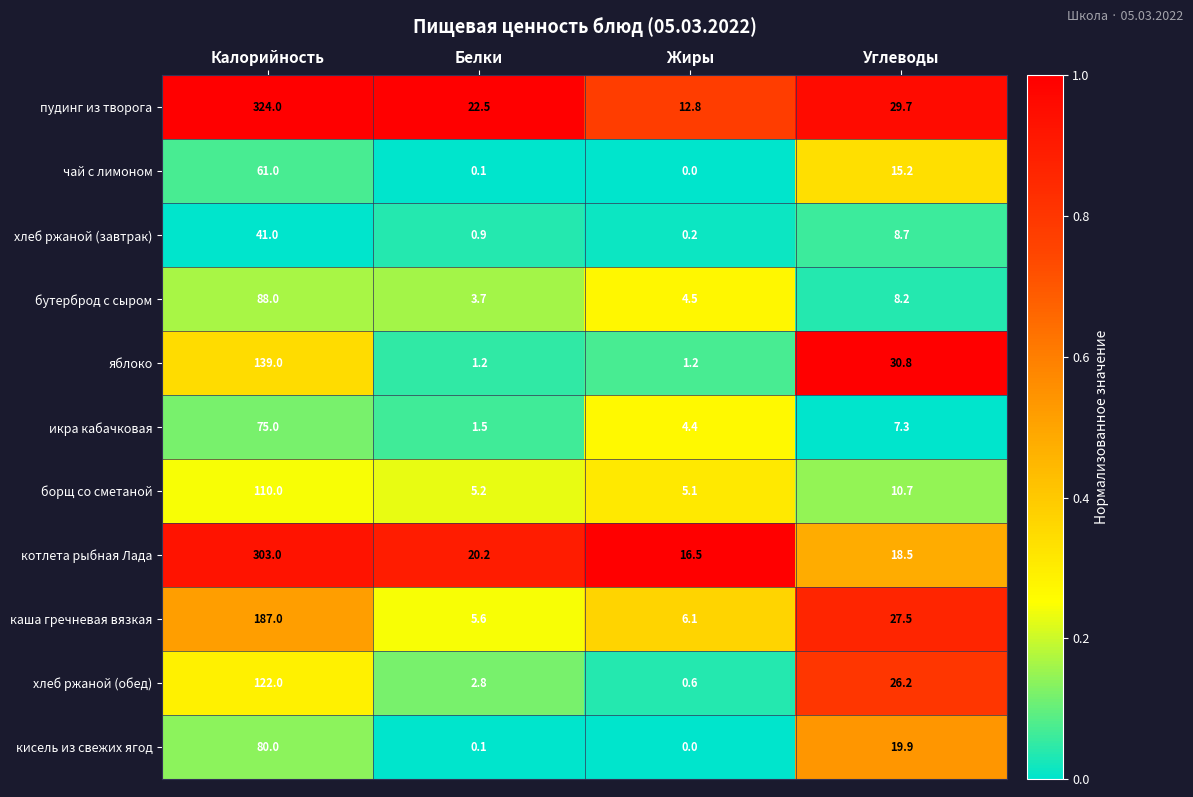

At which category is the sum across all series the highest?

Калорийность